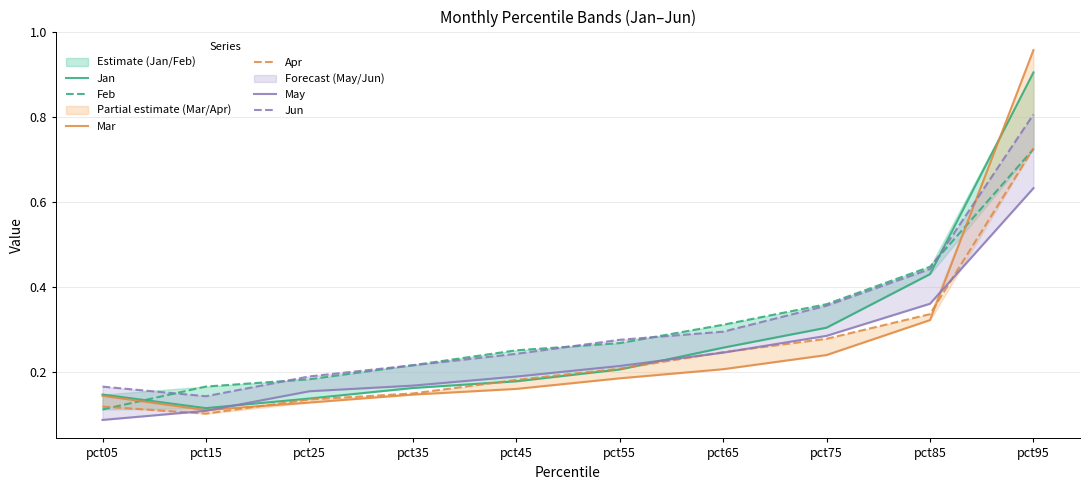

True or false: Mar has more than 1 interior local peaks.

False